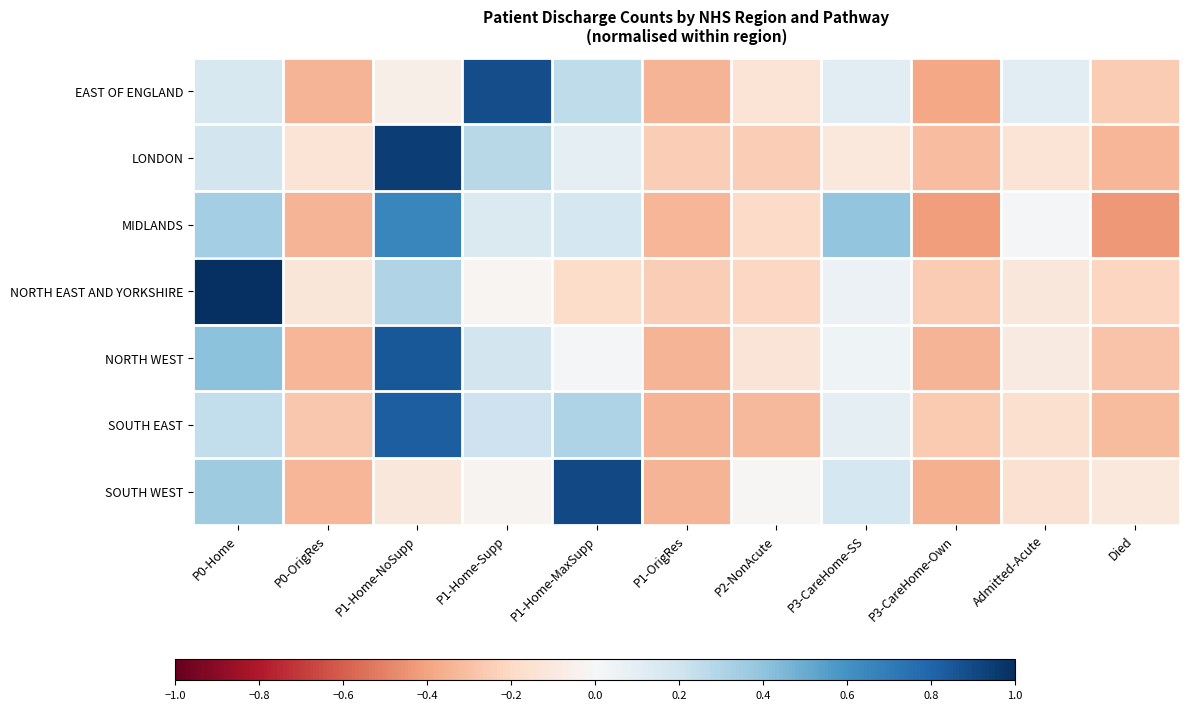

How many distinct data groups are displayed?

7